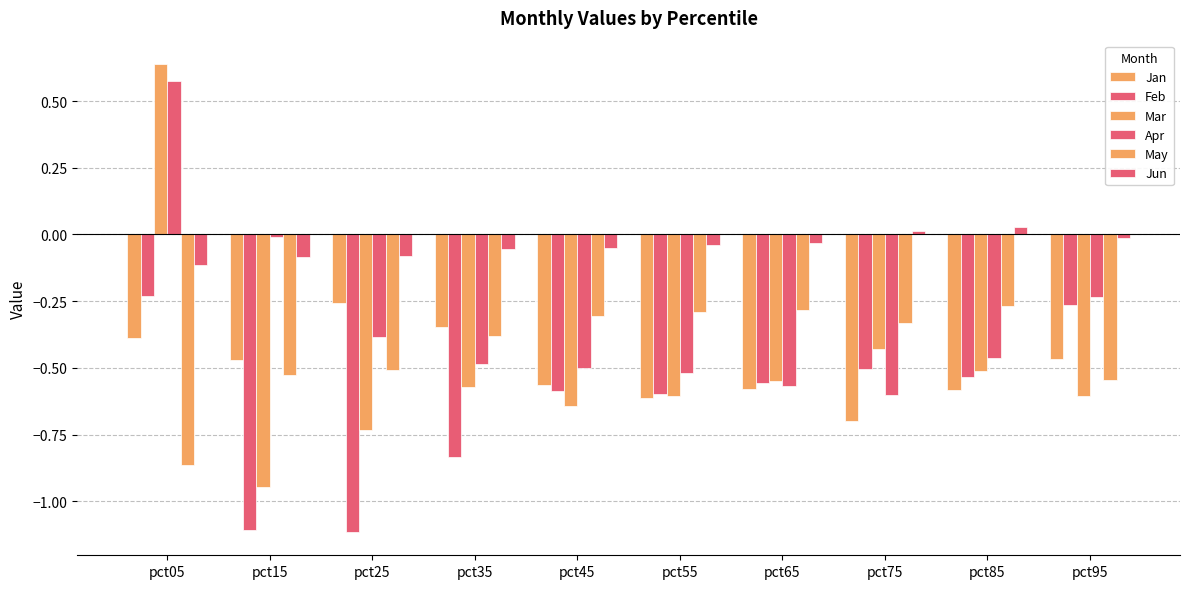

True or false: Feb has a value of -0.2 at pct35.

False